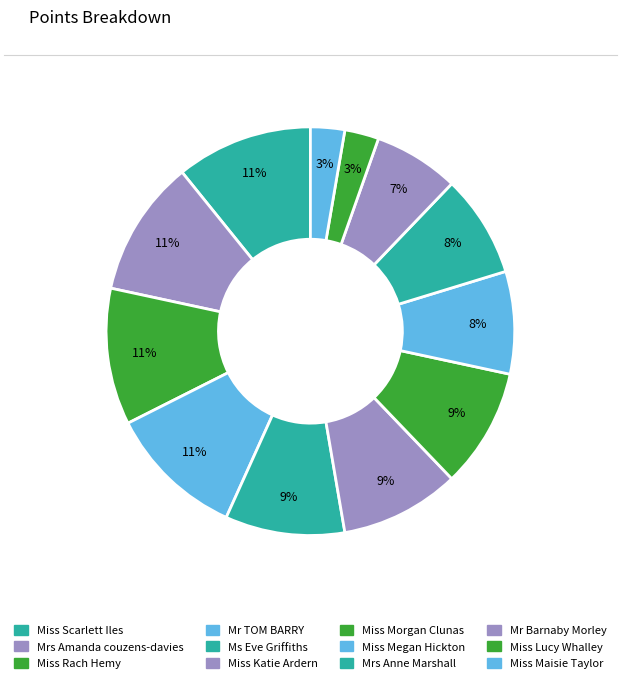

How many slices are in this pie chart?

12